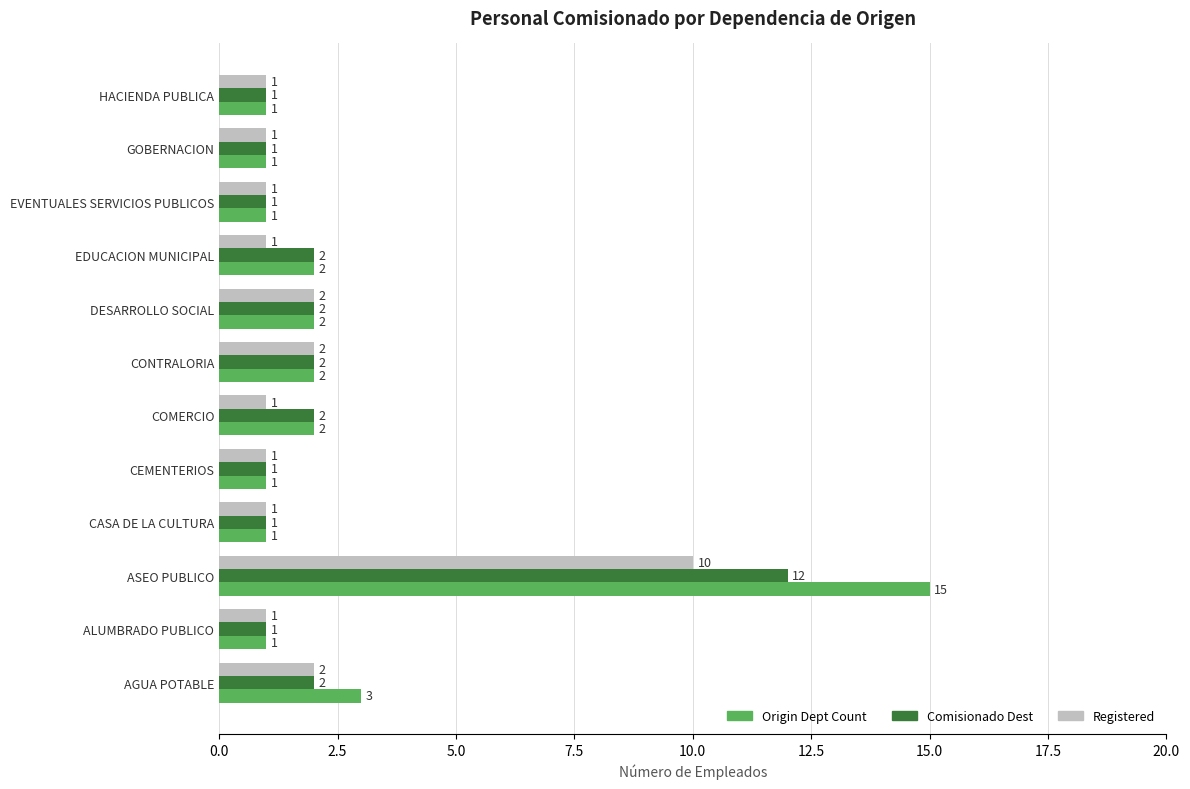

At how many categories does at least one series exceed 9?

1